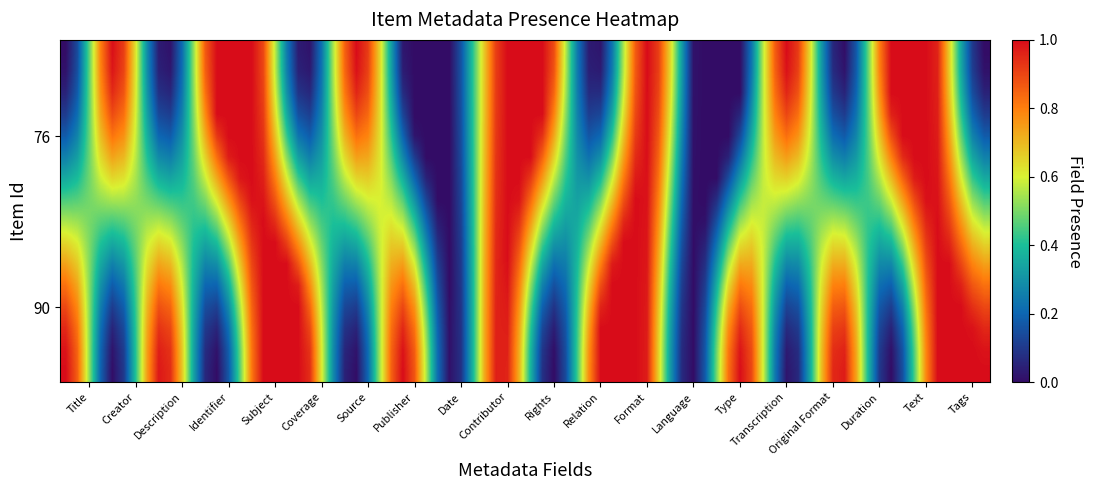

Which series has the largest total across all categories?

90